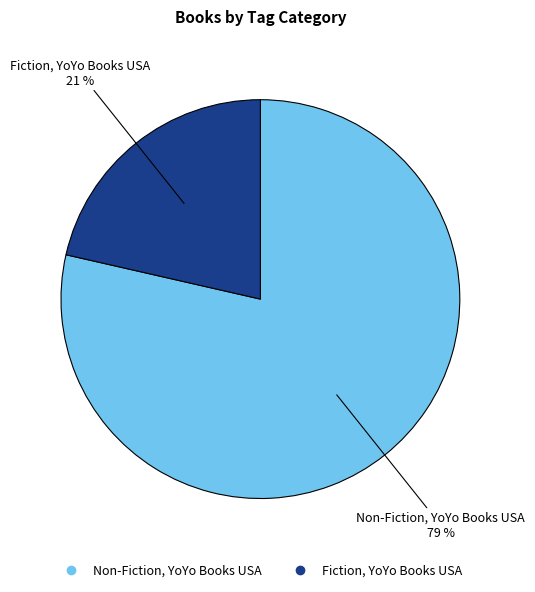

Count the number of slices in the pie.

2